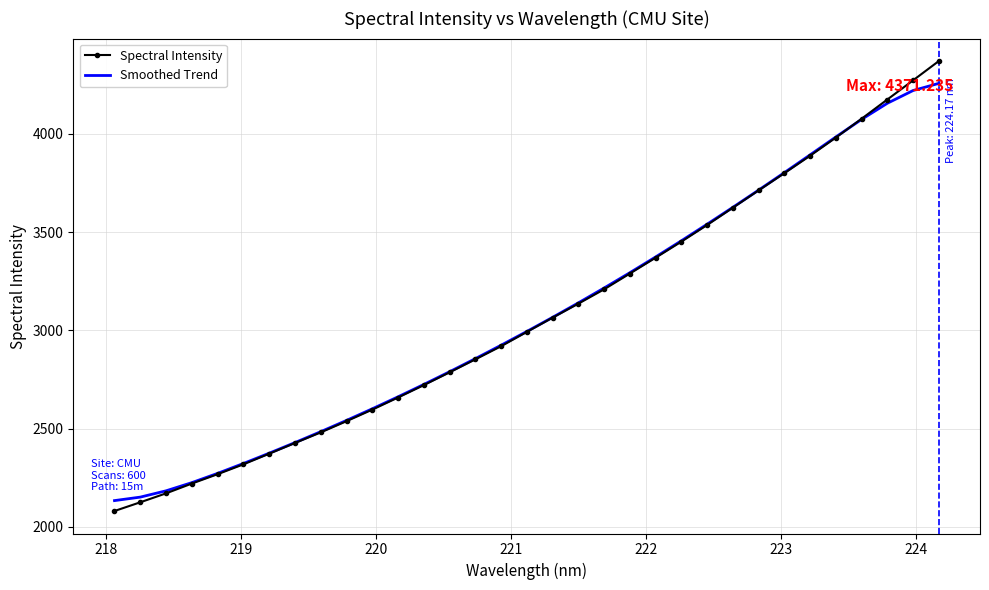

List the series in order of their peak value, lowest first.

Smoothed Trend, Spectral Intensity